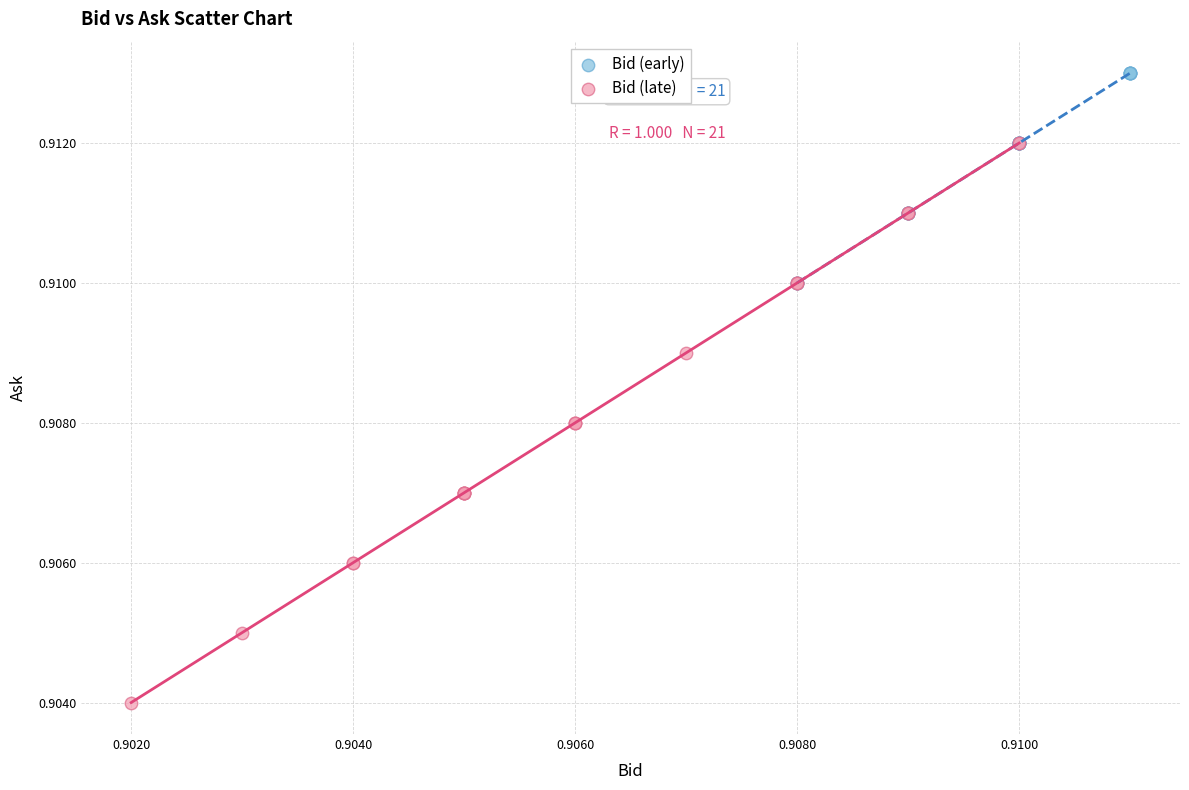

Which series contains the highest Y value?

Bid (early)